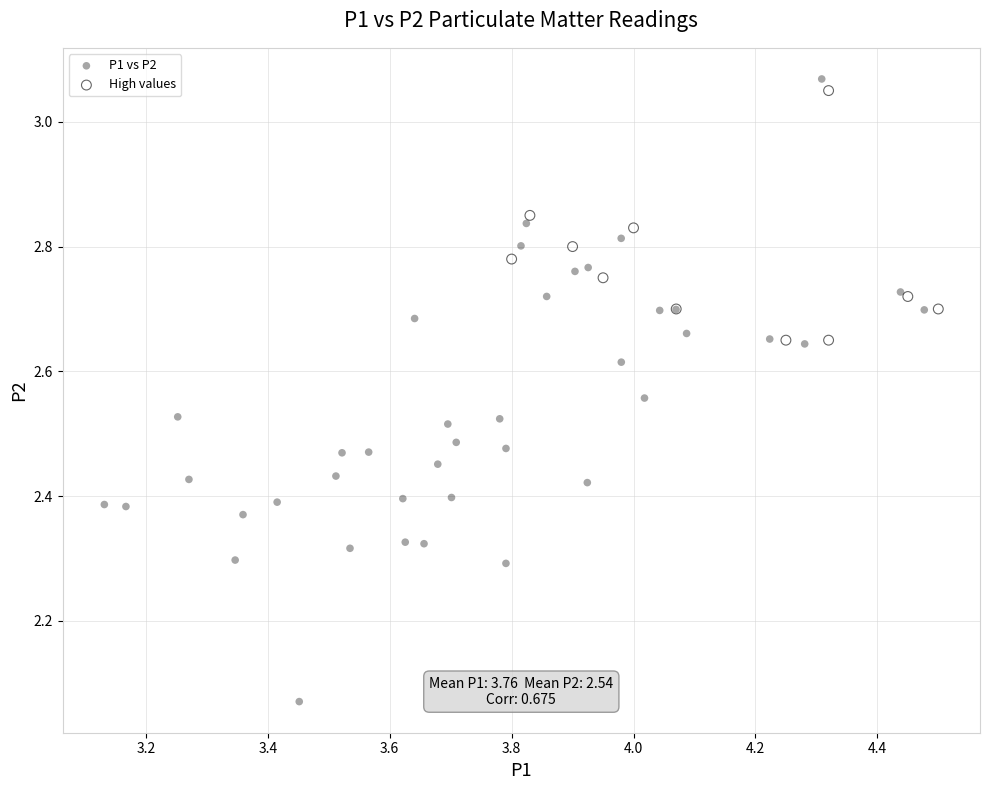

Which series has the widest spread of Y values?

P1 vs P2